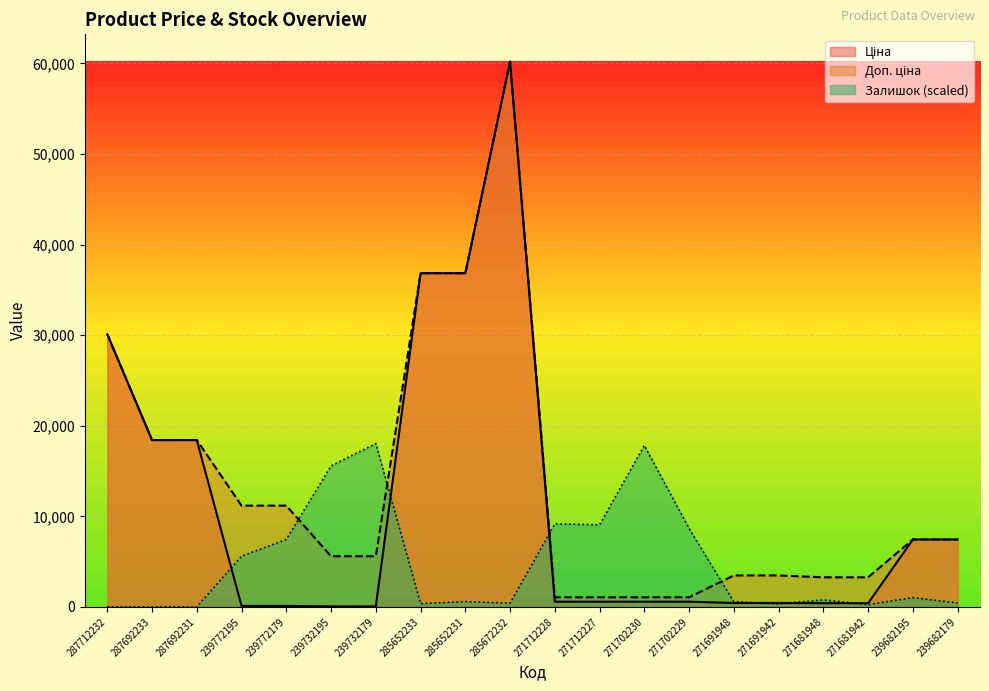

Between 239732179 and 271712228, which series saw the biggest shift?

Залишок (scaled)